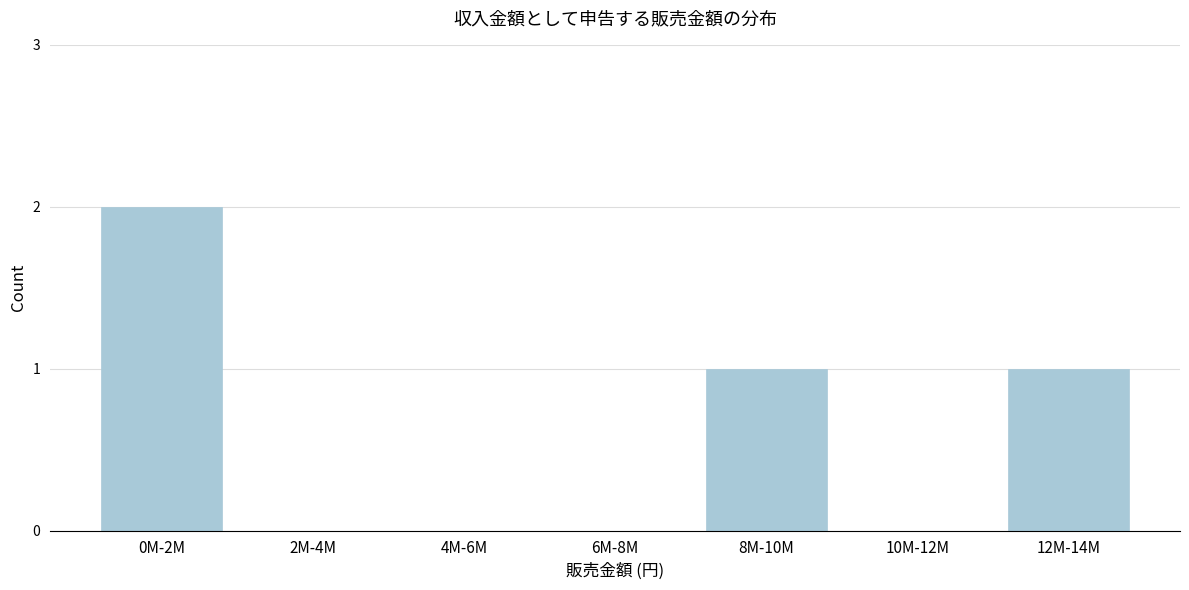

Reading left to right, transcribe all the data shown in this chart.

0M-2M=2	2M-4M=0	4M-6M=0	6M-8M=0	8M-10M=1	10M-12M=0	12M-14M=1